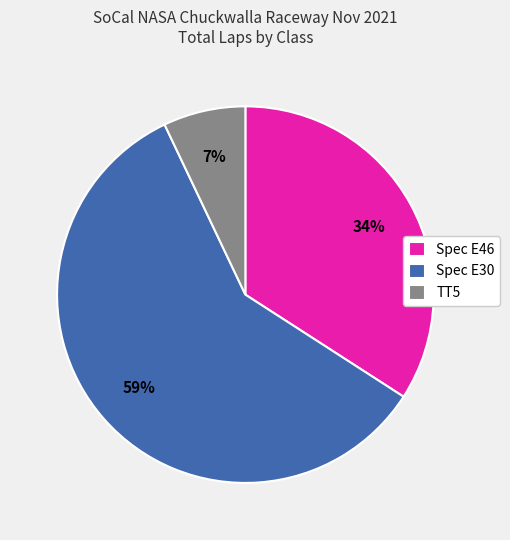

Approximately how many times larger is the value at Spec E46 compared to Spec E30?

0.6